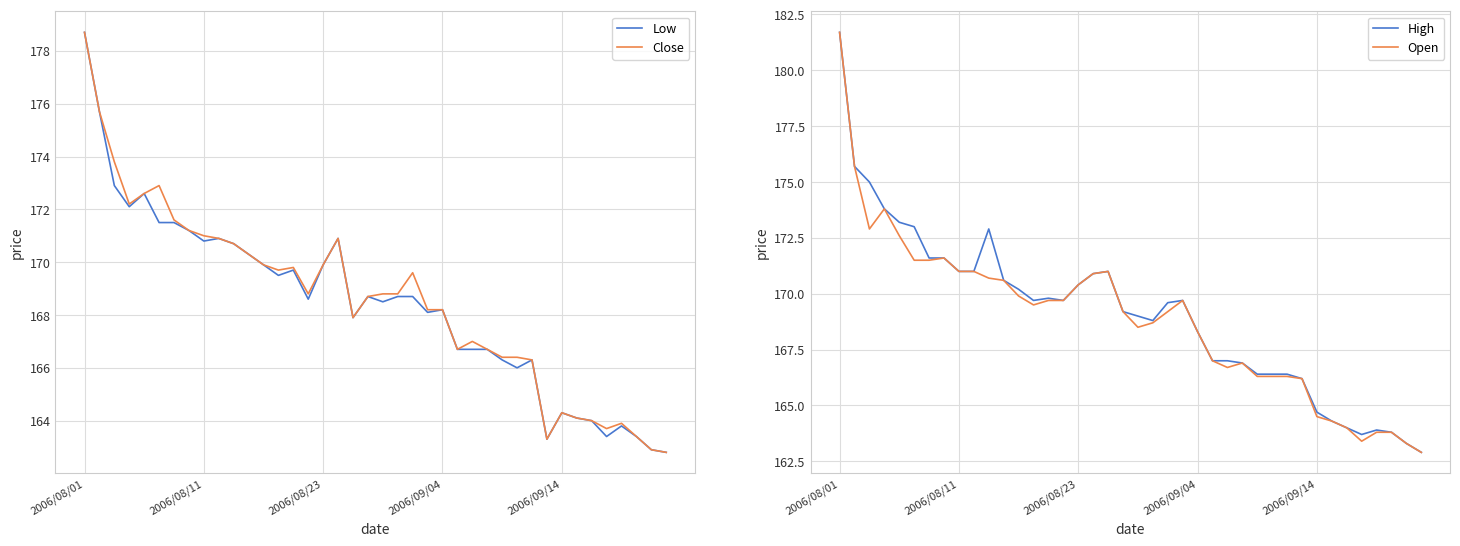

What are all the series names shown in the legend?

Low, Close, High, Open